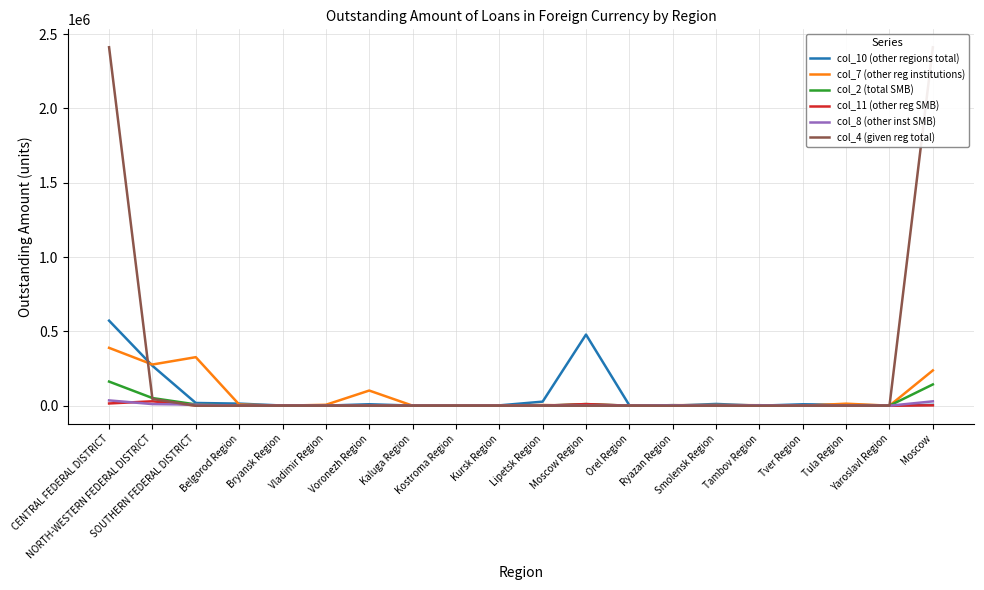

What is the maximum value shown in the chart?

2411644